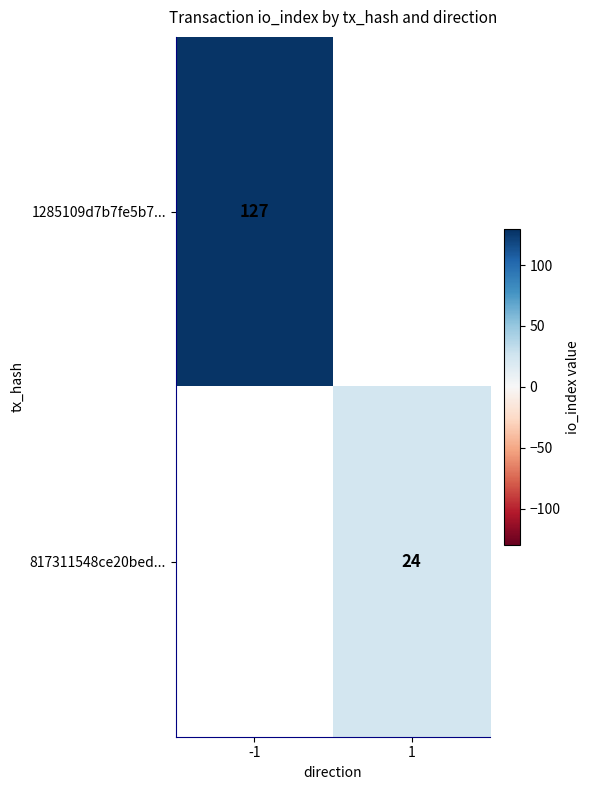

Is it true that 1285109d7b7fe5b7... equals 127 at -1?

True